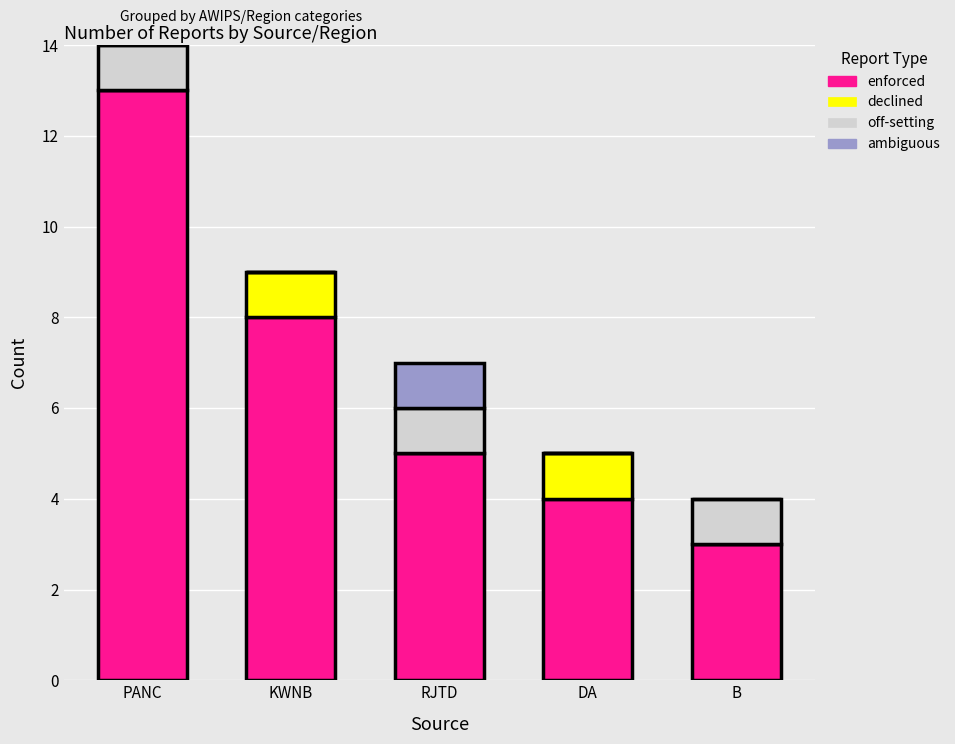

What is the total value across all series at KWNB?

9